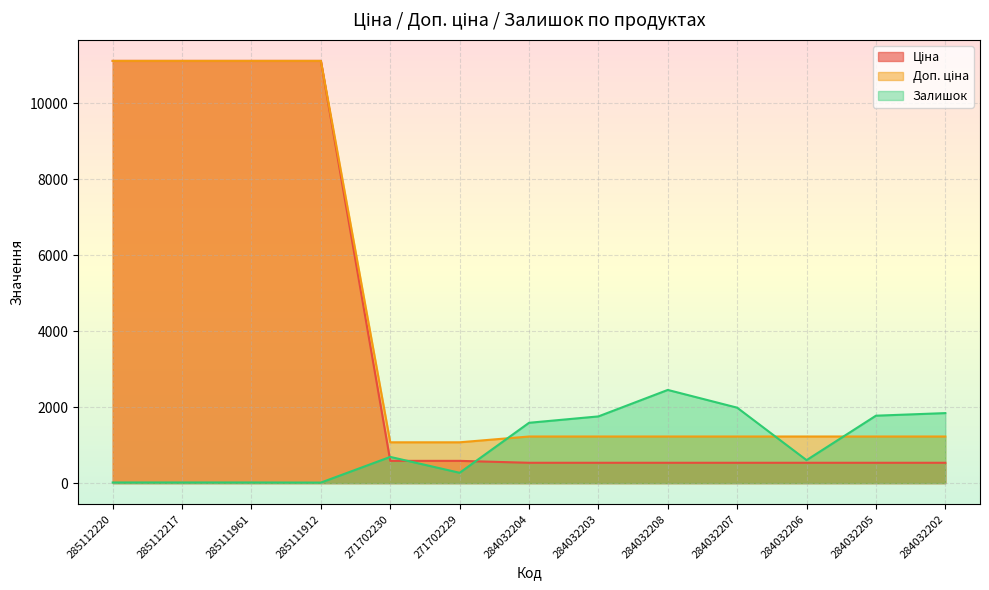

Which has a higher value, 284032206 or 285112217?

285112217